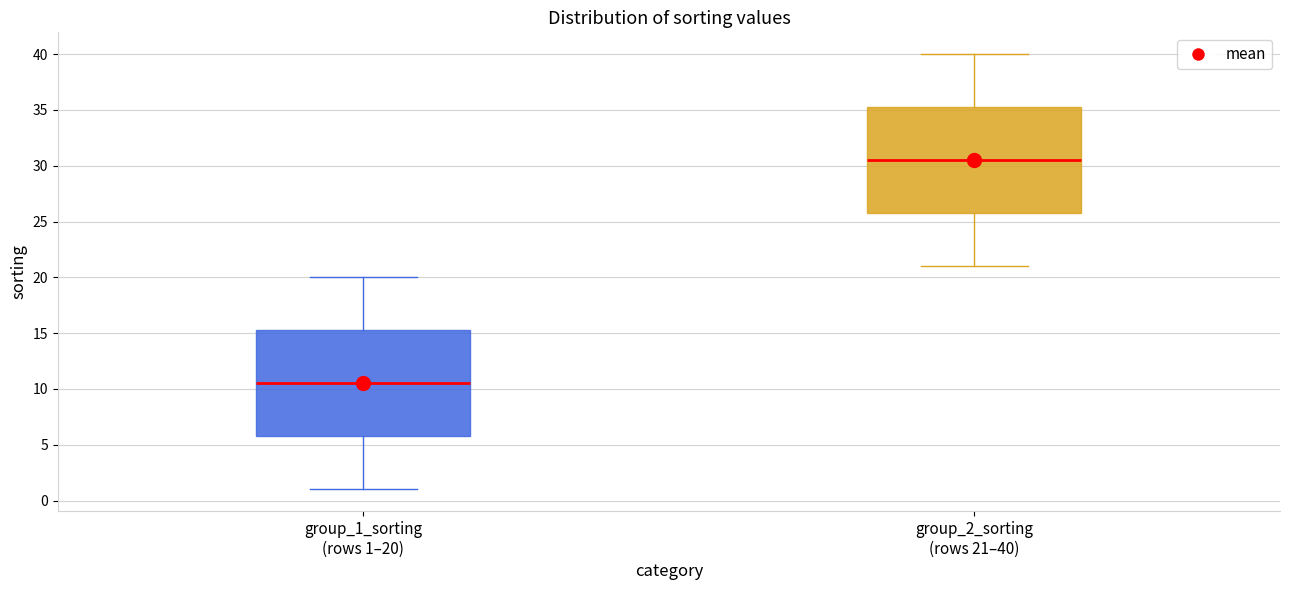

Reading left to right, read every box against the y-axis: the position of its median line, the range the box covers, and the ends of its whiskers. The values are not printed on the chart, so give them approximately, as read against the axis.

group_1_sorting (rows 1–20): median 10.5, box 6.0 to 15.5, whiskers 1.0 to 20.0
group_2_sorting (rows 21–40): median 30.5, box 26.0 to 35.5, whiskers 21.0 to 40.0